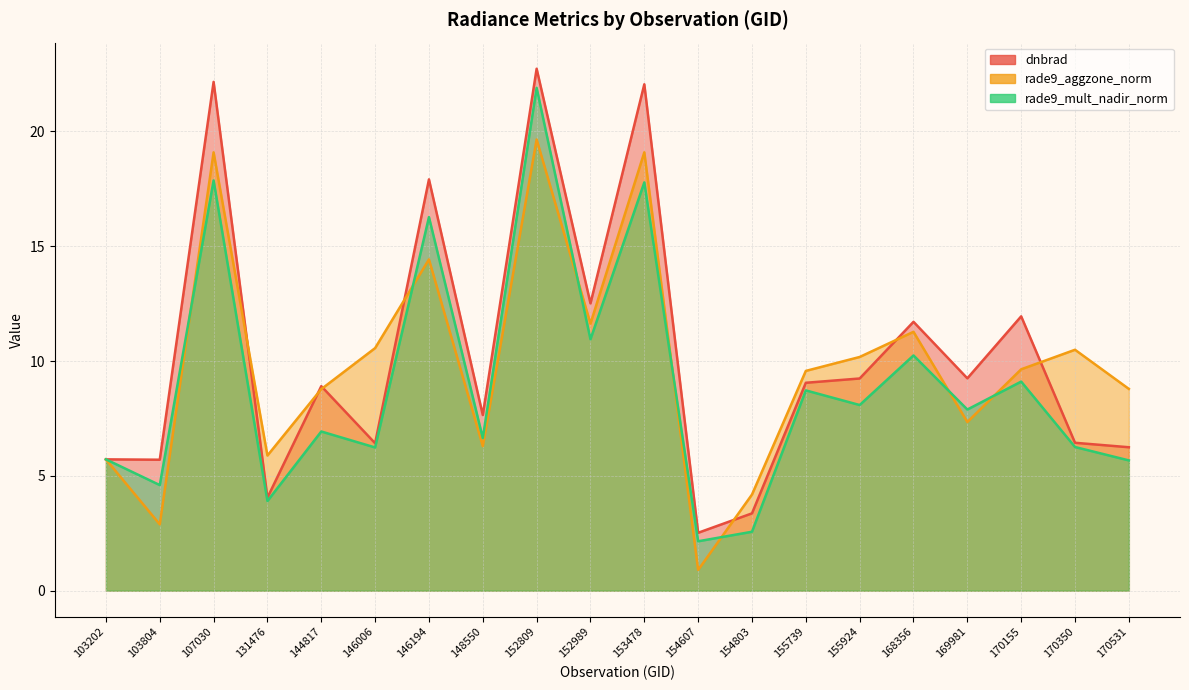

How many interior local valleys does the dnbrad series have?

7